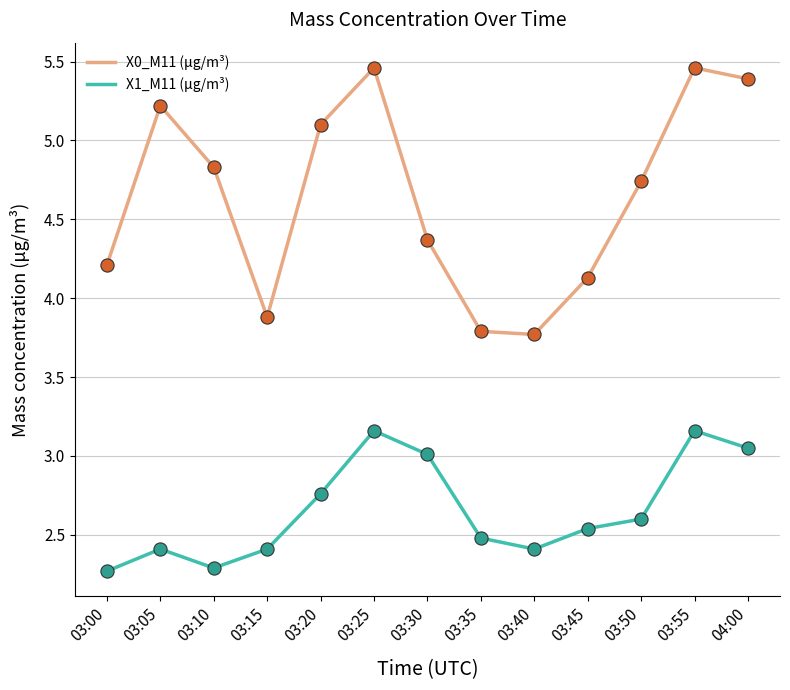

What is the total value across all series at 03:05?

7.6